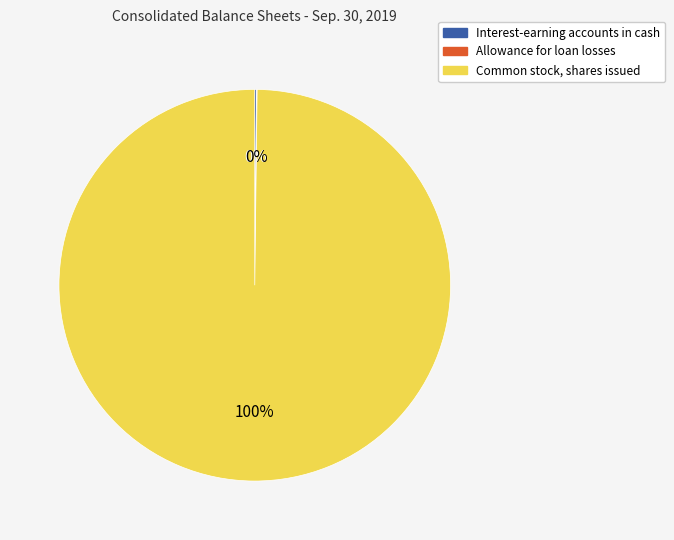

Which category has the biggest portion of the pie?

Common stock, shares issued